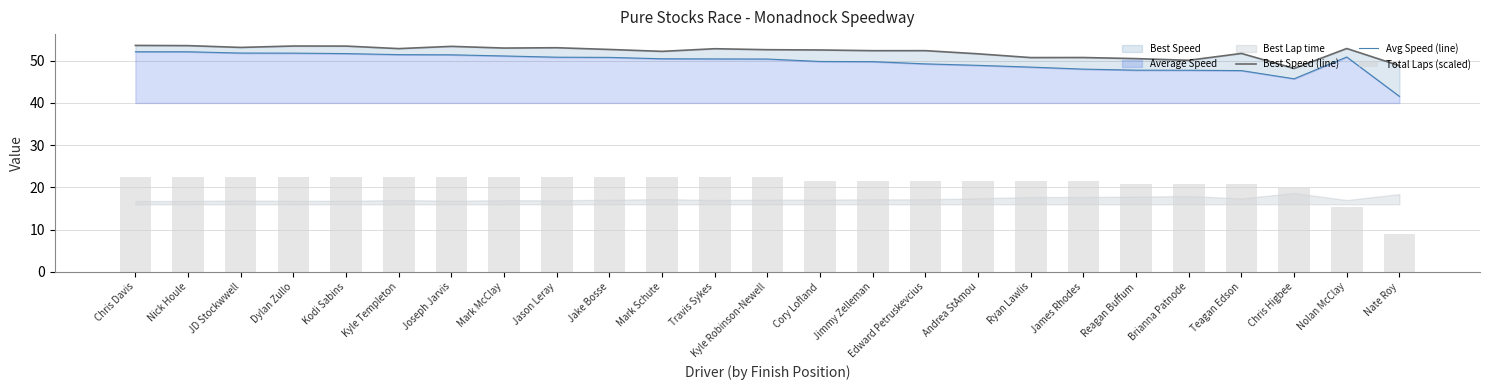

Which series has the largest range (max minus min)?

Total Laps (scaled)